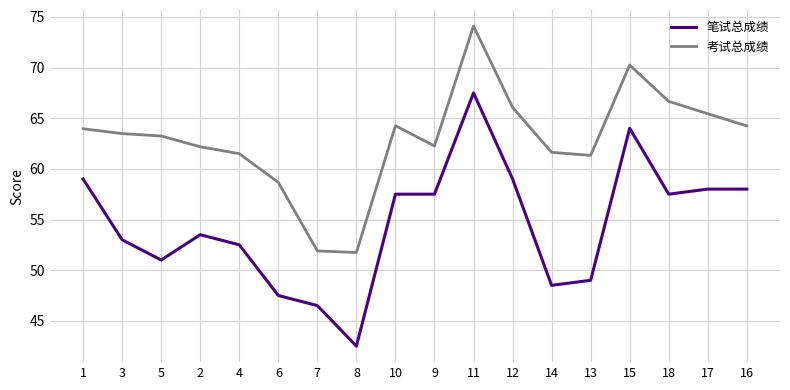

True or false: 考试总成绩 and 笔试总成绩 intersect in this chart.

False